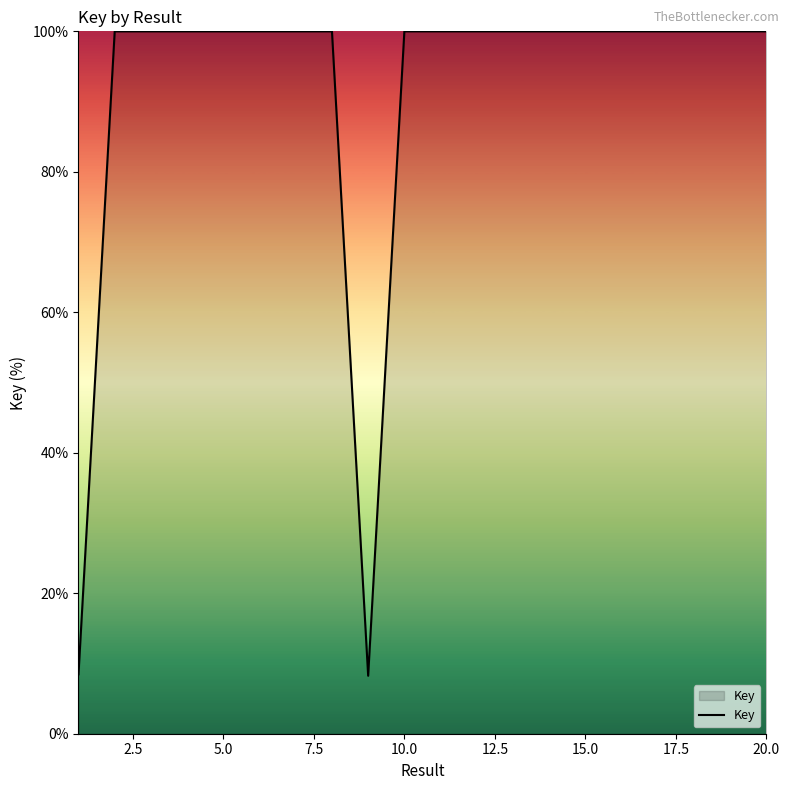

What is the smallest value displayed?

8.3